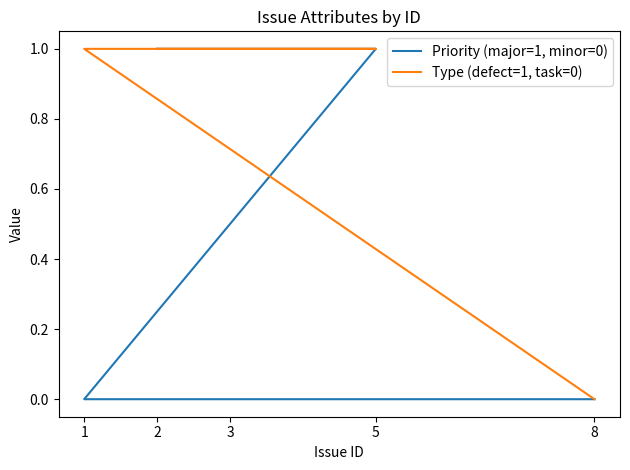

At 5, list the series in order from largest to smallest.

Priority (major=1, minor=0), Type (defect=1, task=0)